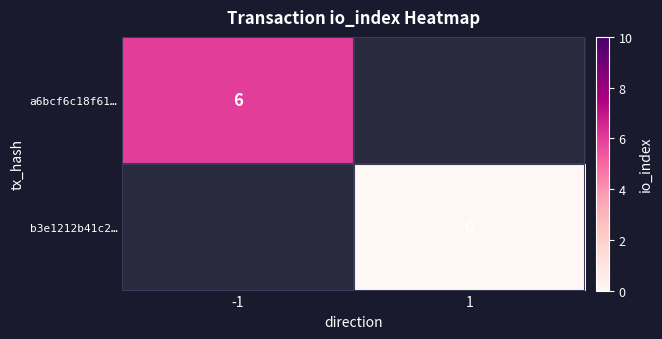

Rank the categories by a6bcf6c18f61… value from highest to lowest.

-1, 1